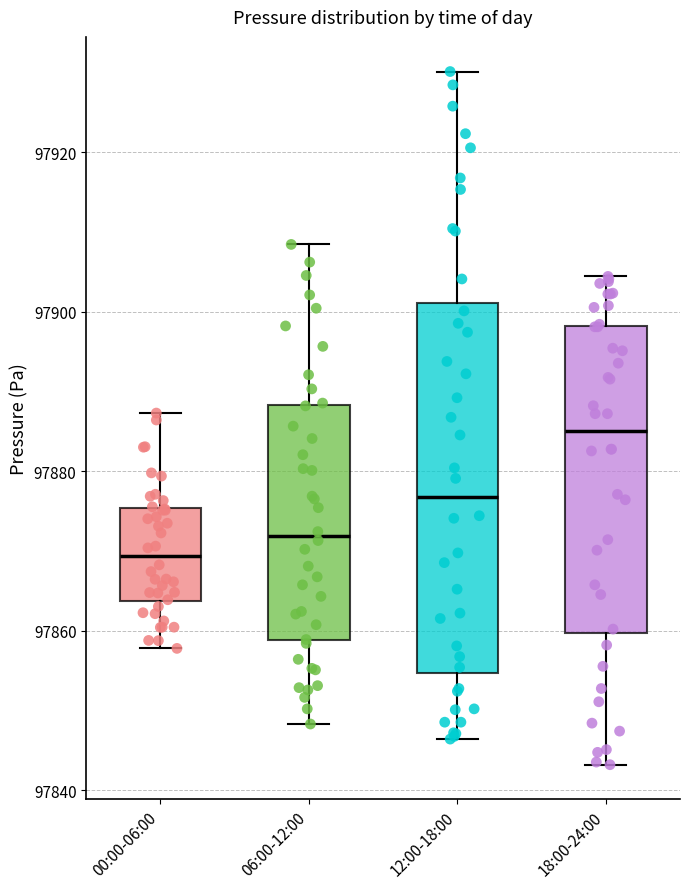

Comparing the boxes themselves (not the whiskers), which one is the tallest?

12:00-18:00